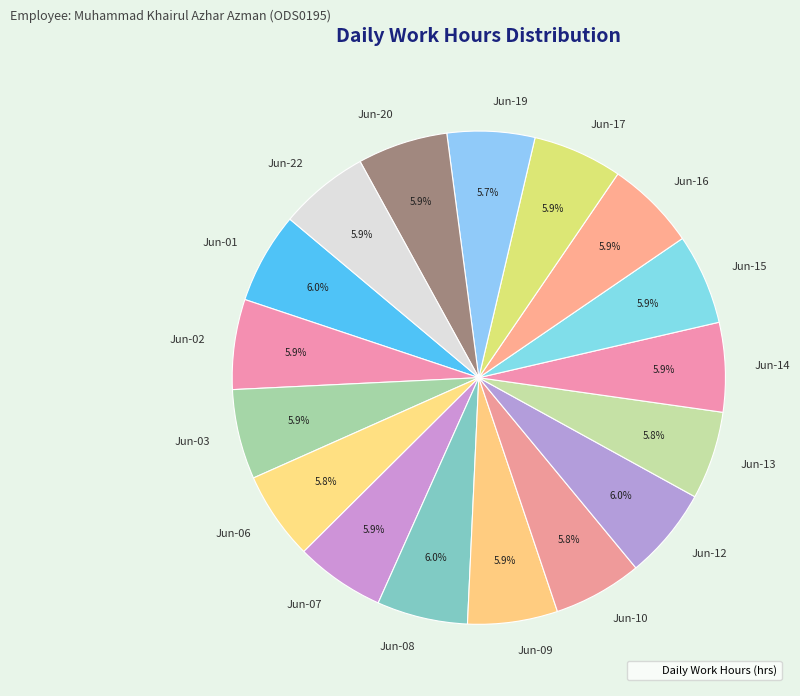

The Jun-02 slice represents 1% of the pie. True or false?

False